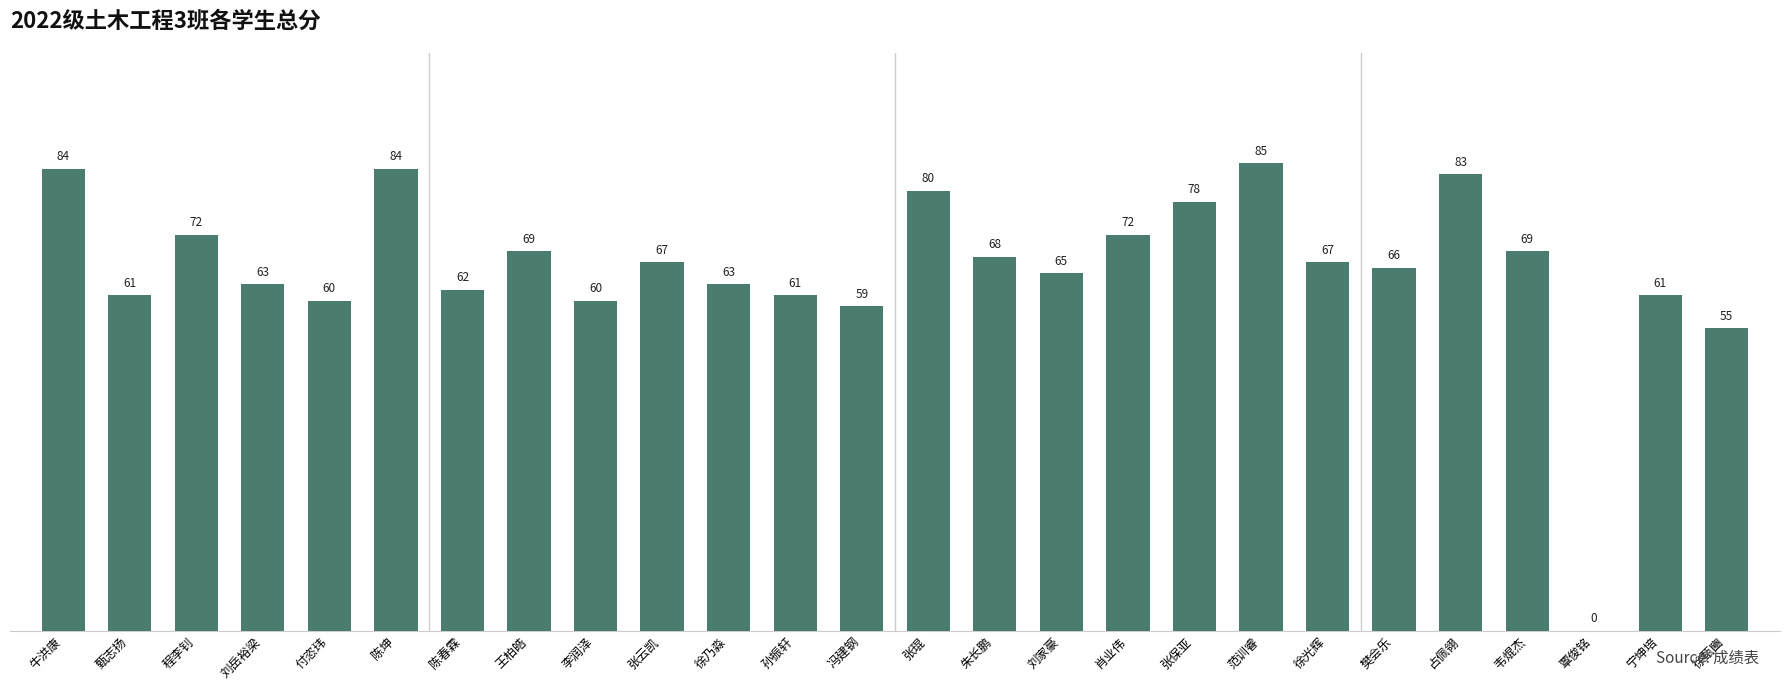

What is the change in value from 冯建钢 to 刘家豪?

+6